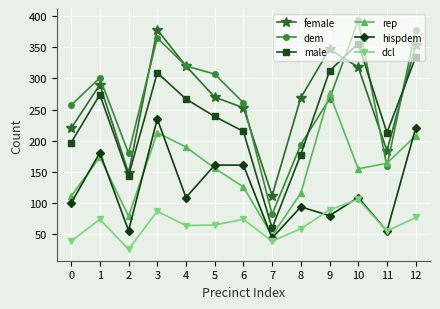

How many distinct data groups are displayed?

6